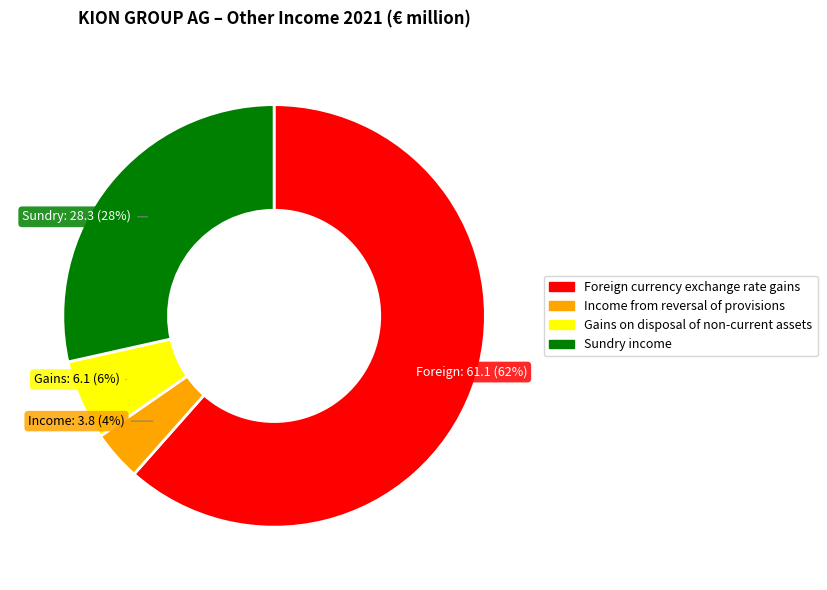

To the nearest percent, what percentage of the pie is Foreign currency exchange rate gains?

62%